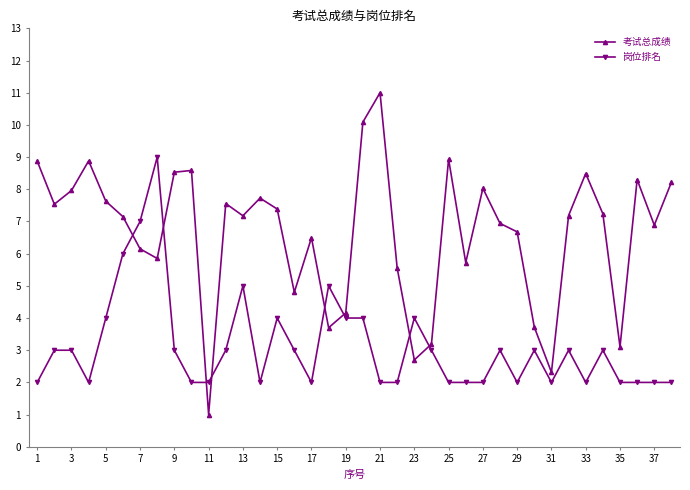

Which series has the largest range (max minus min)?

考试总成绩